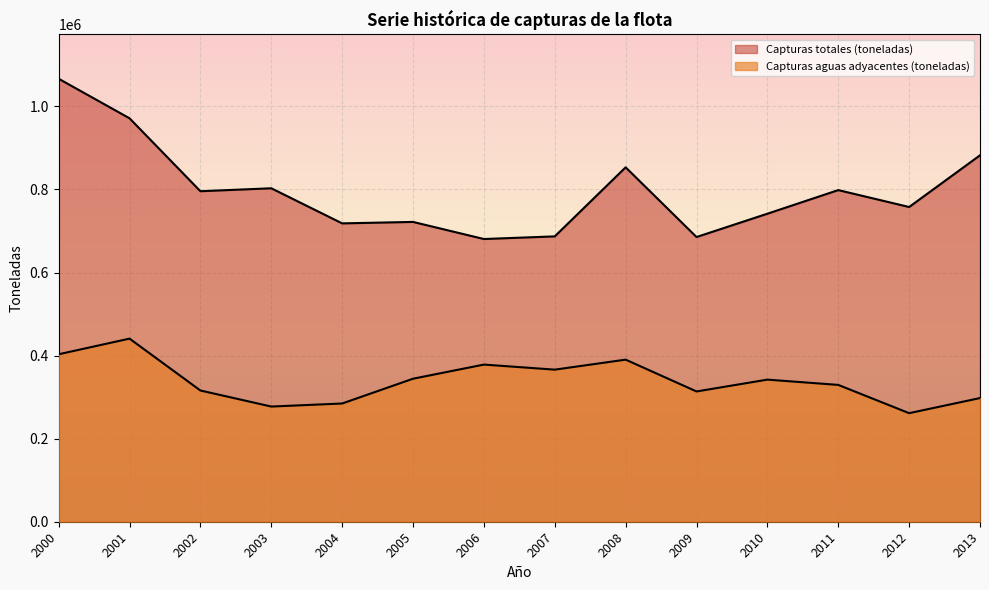

At which label is Capturas aguas adyacentes (toneladas) closest to 351160?

2005